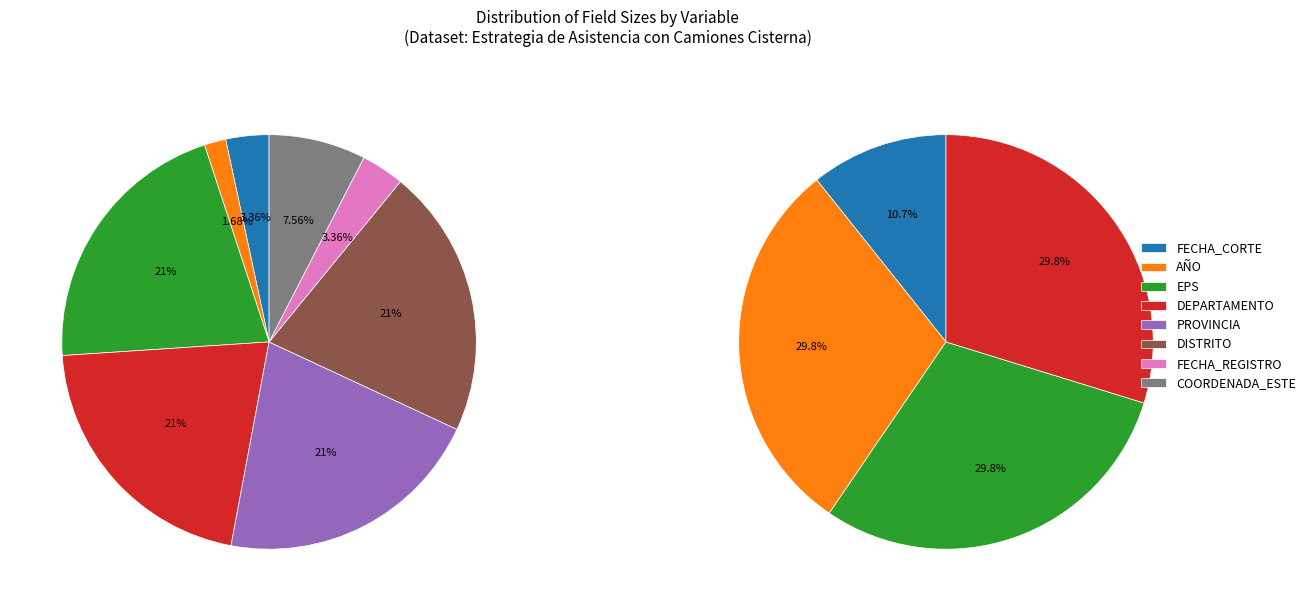

Is it true that DISTRITO is 1% of the pie?

False